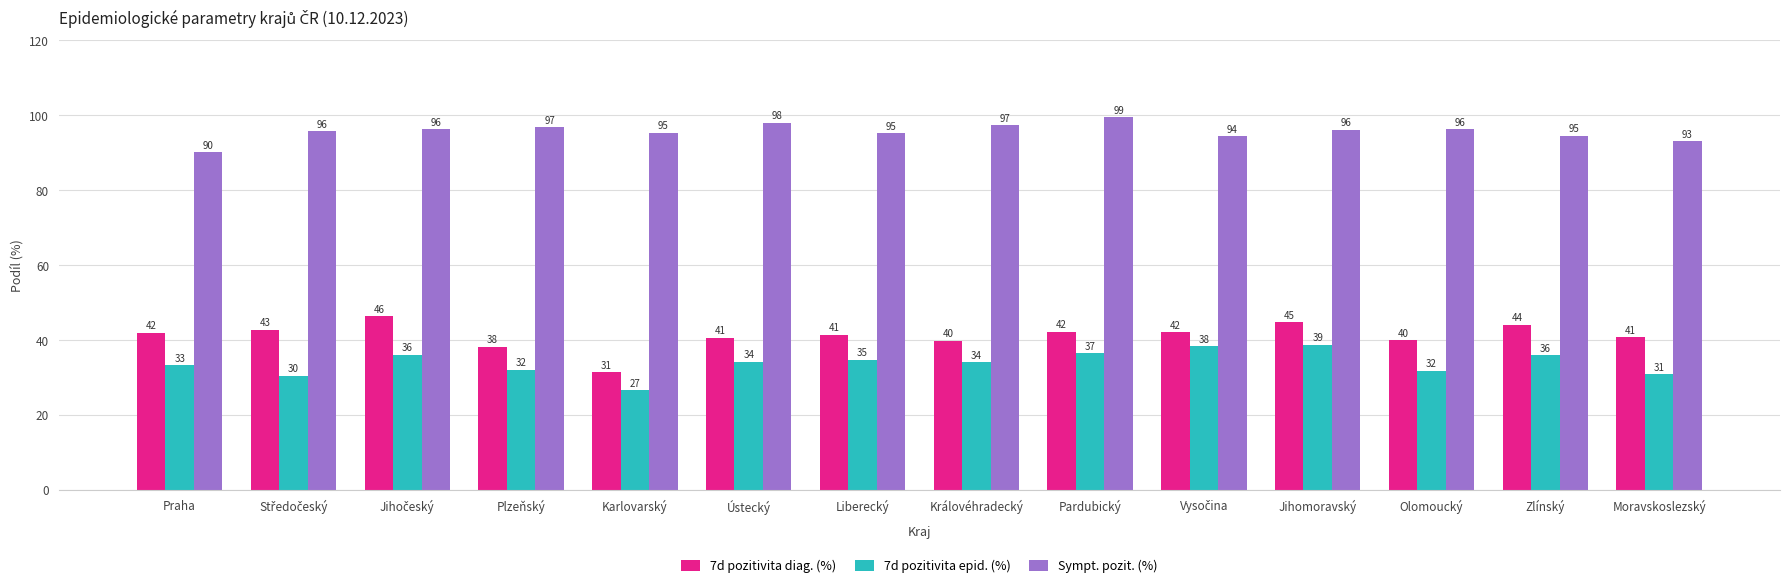

What is the difference between the highest and lowest values at Moravskoslezský?

62.2